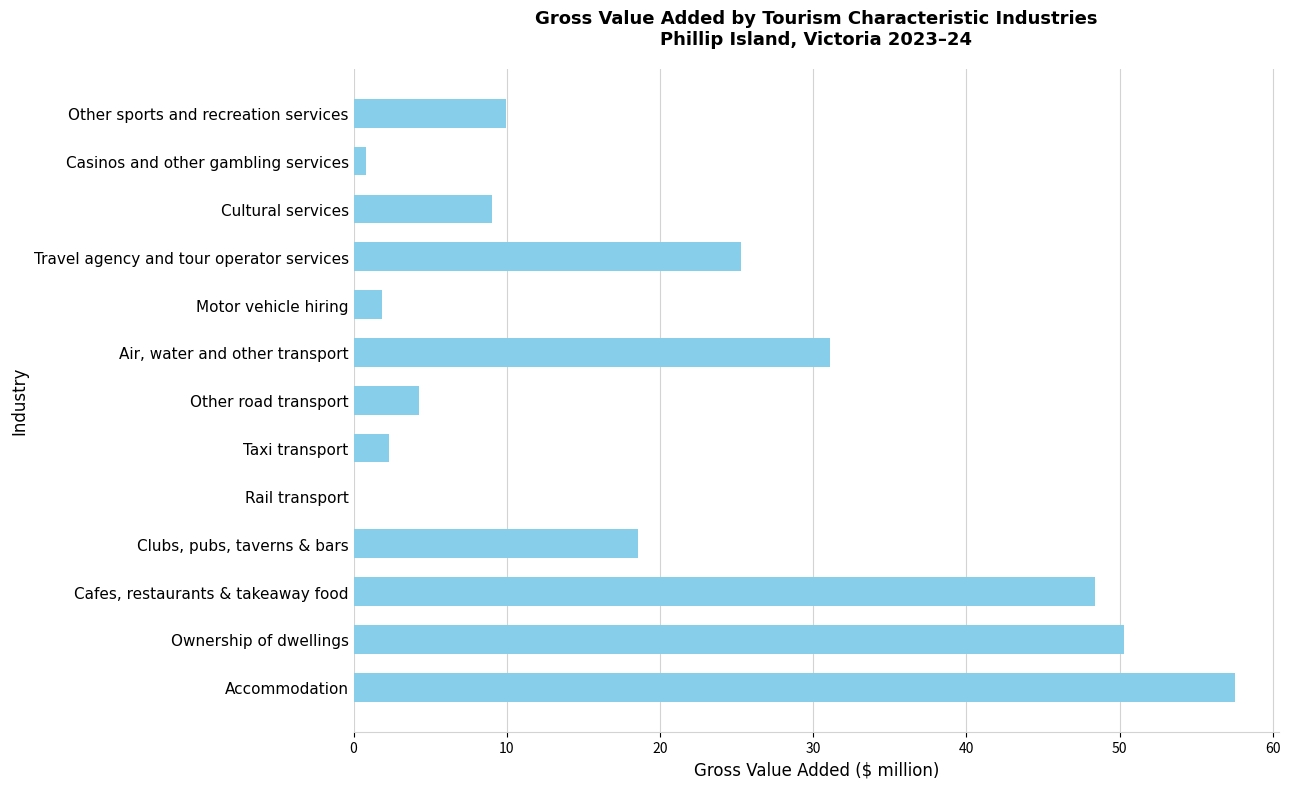

What is the change in value from Air, water and other transport to Cultural services?

-22.0